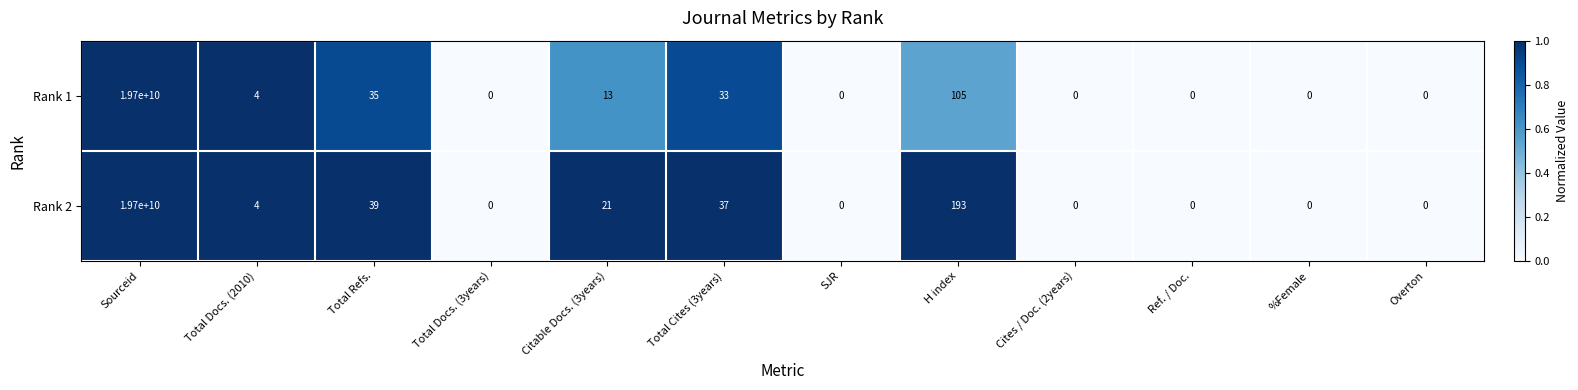

How many categories are shown in the chart?

12